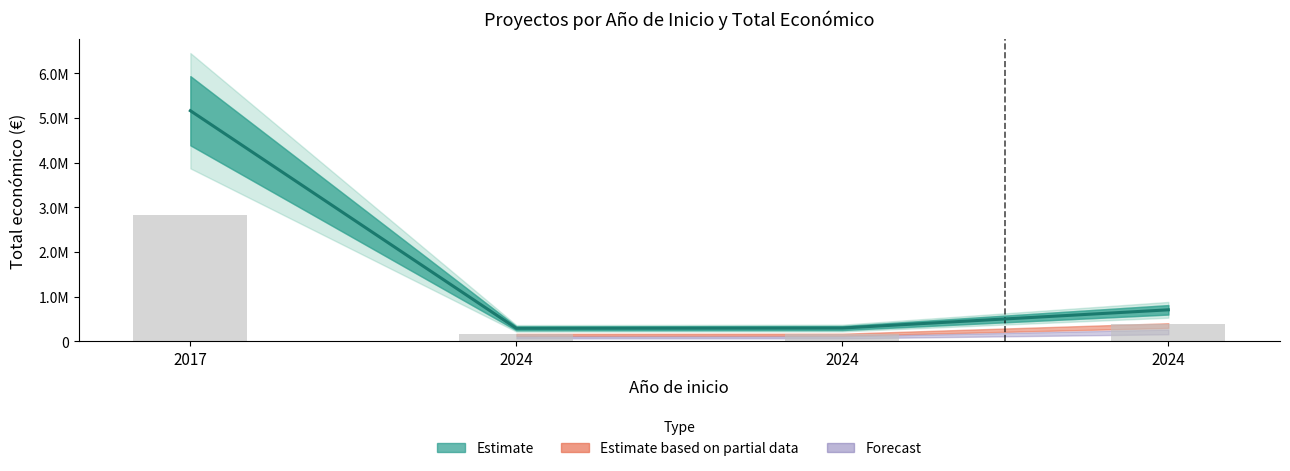

What is the change in value from 2017 to 2024?

-4456638